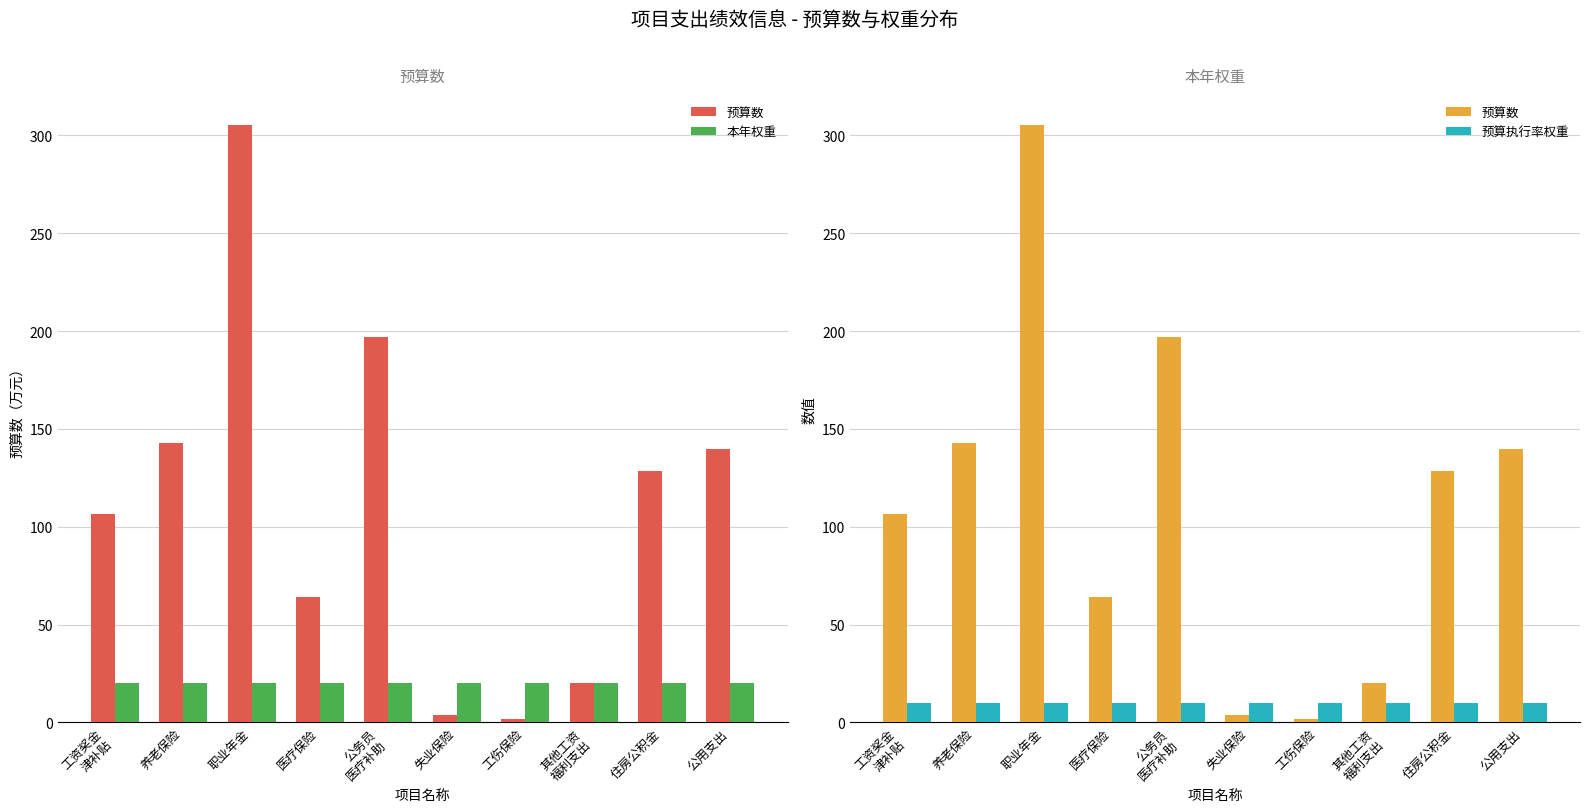

True or false: 预算执行率权重 has a value of 10.0 at 失业保险.

True